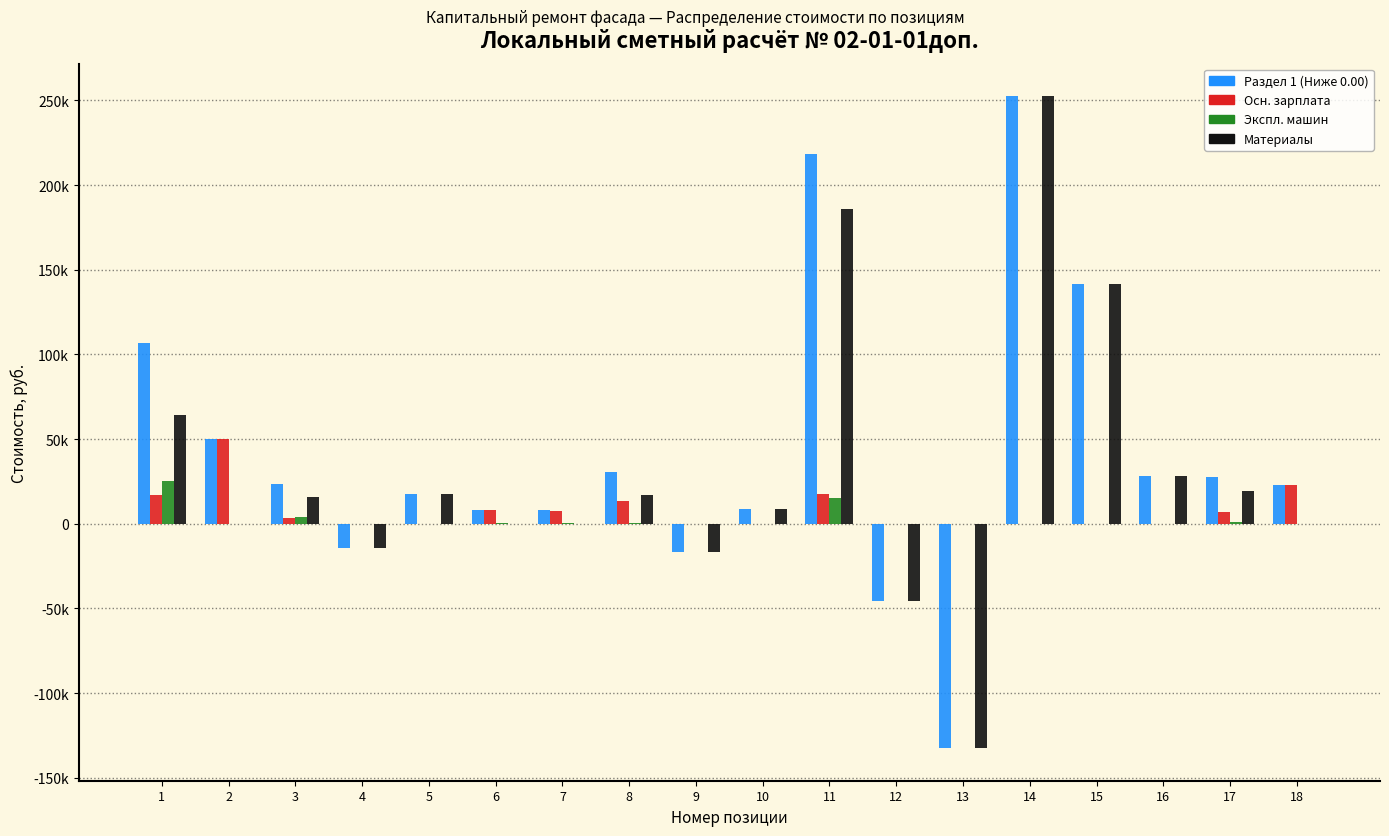

Are the bars horizontal?

No